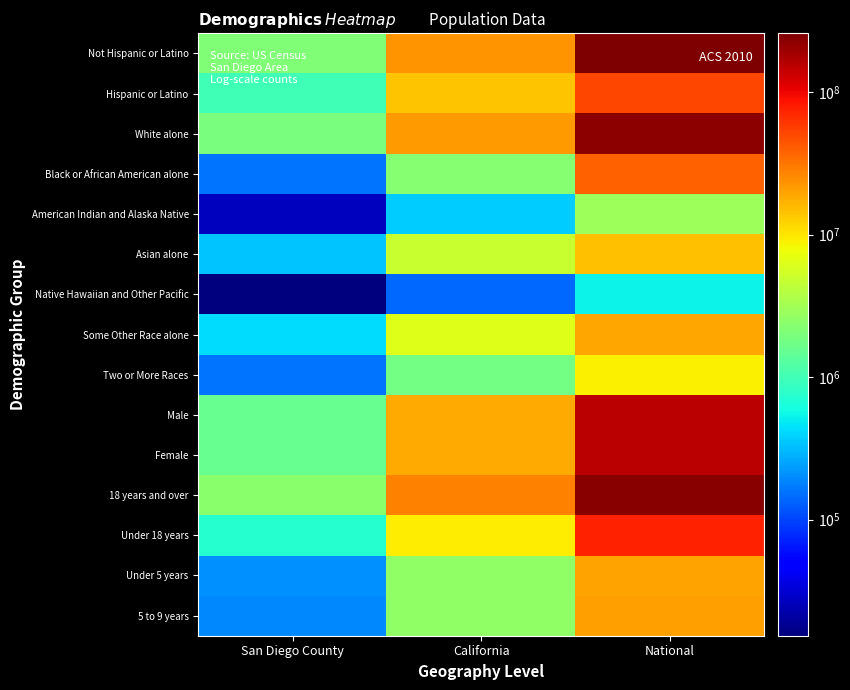

Reading left to right, what are all the values shown in this chart?

Not Hispanic or Latino: San Diego County=2103965	California=23240237	National=258267944
Hispanic or Latino: San Diego County=991348	California=14013719	National=50477594
White alone: San Diego County=1981442	California=21453934	National=223553265
Black or African American alone: San Diego County=158213	California=2299072	National=38929319
American Indian and Alaska Native: San Diego County=26340	California=362801	National=2932248
Asian alone: San Diego County=336091	California=4861007	National=14674252
Native Hawaiian and Other Pacific: San Diego County=15337	California=144386	National=540013
Some Other Race alone: San Diego County=419465	California=6317372	National=19107368
Two or More Races: San Diego County=158425	California=1815384	National=9009073
Male: San Diego County=1553679	California=18517830	National=151781326
Female: San Diego County=1541634	California=18736126	National=156964212
18 years and over: San Diego County=2371145	California=27958916	National=234564071
Under 18 years: San Diego County=724168	California=9295040	National=74181467
Under 5 years: San Diego County=203423	California=2531333	National=20201362
5 to 9 years: San Diego County=194029	California=2505839	National=20348657